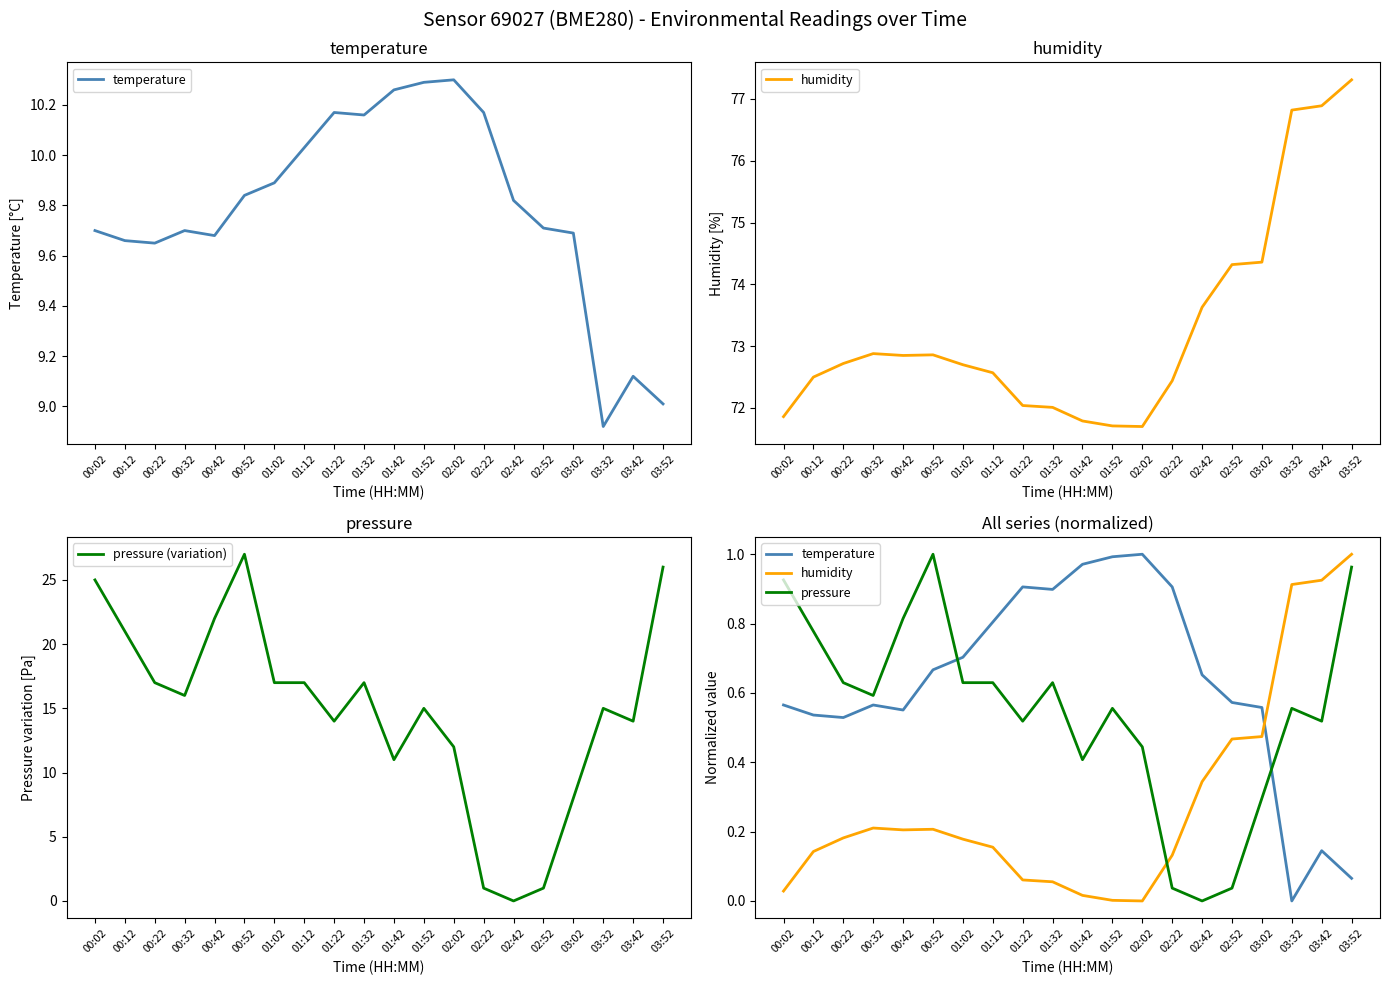

Which has a higher value, 00:42 or 01:22?

01:22